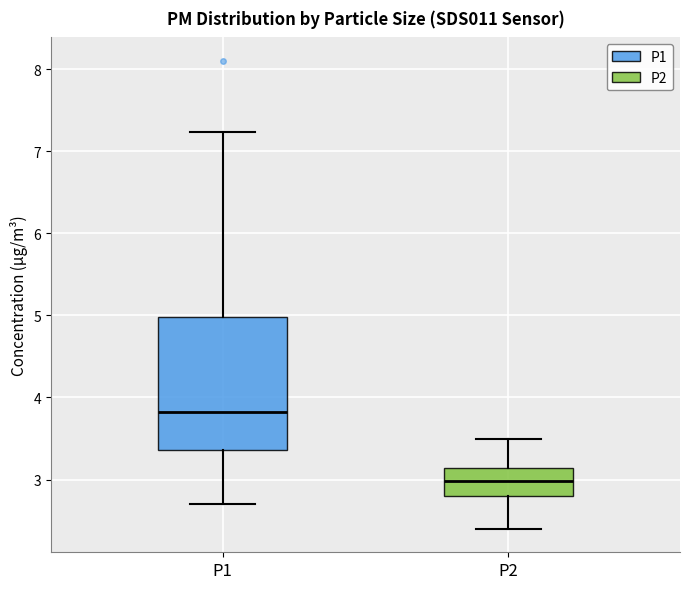

Reading left to right, transcribe this box plot: for each box, give where its median line is, the range the box spans, and where its two whiskers end, as read against the y-axis. The values are not printed on the chart, so give them approximately, as read against the axis.

P1: median 3.8, box 3.4 to 5.0, whiskers 2.7 to 7.2
P2: median 3.0, box 2.8 to 3.1, whiskers 2.4 to 3.5